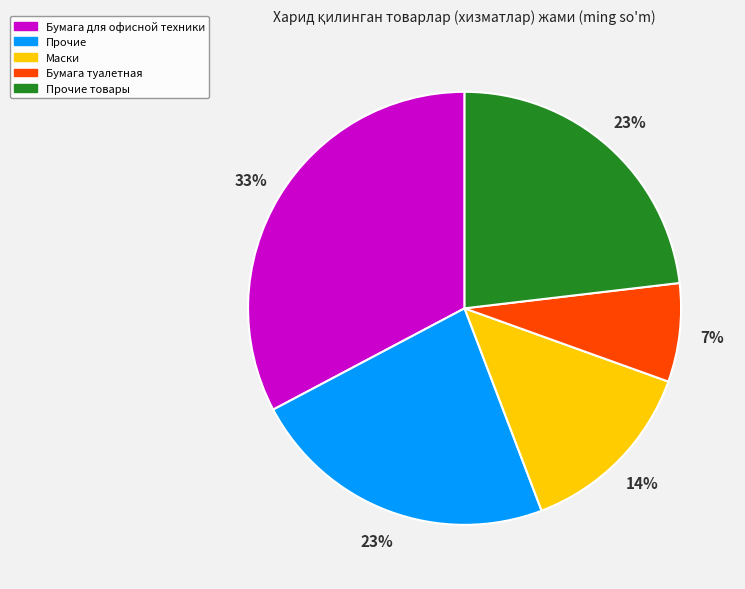

Which slice is the smallest?

Бумага туалетная